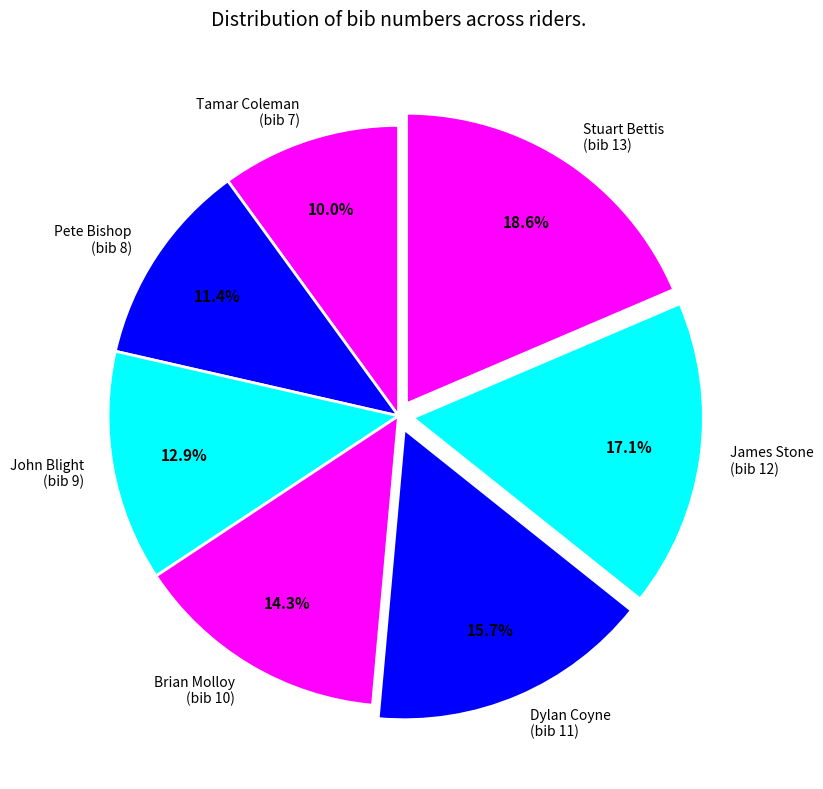

Which category has the smallest portion of the pie?

Tamar Coleman (bib 7)